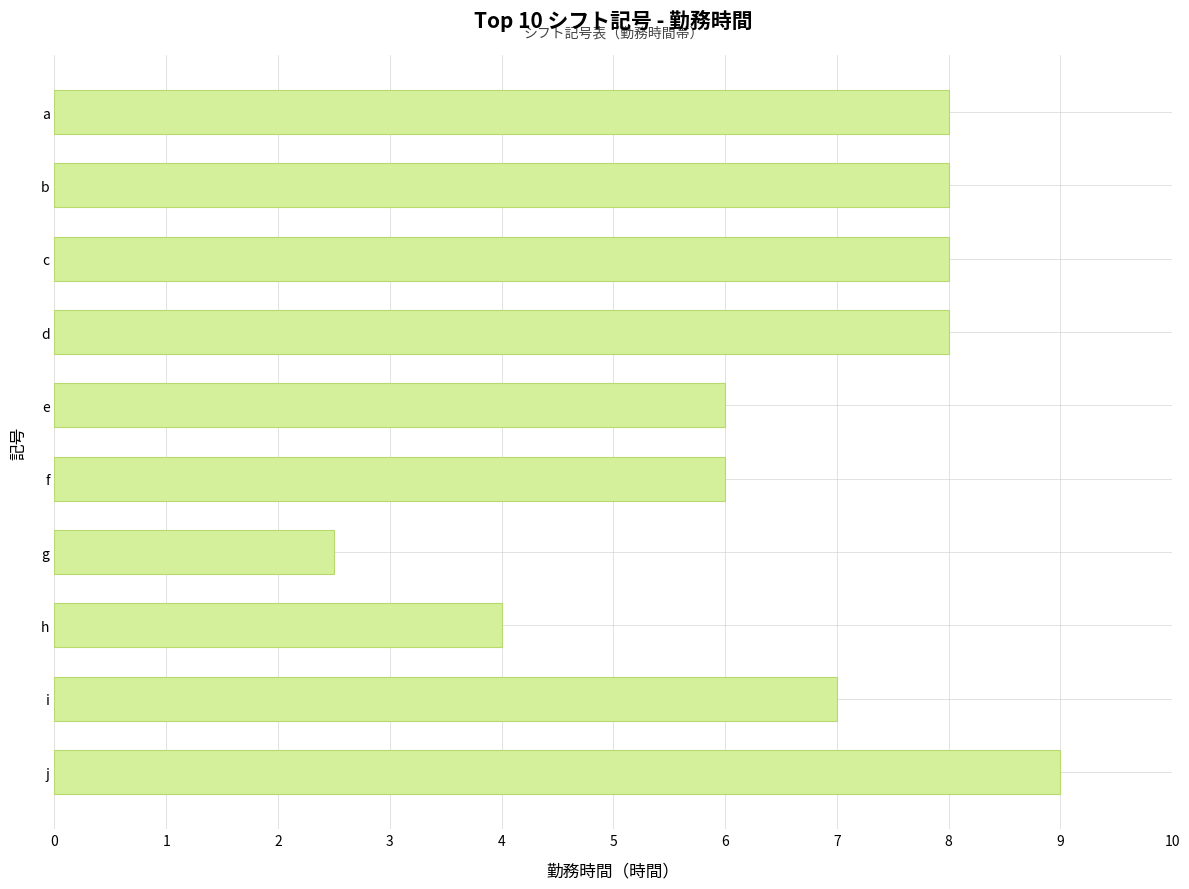

The value at i is 7.0. True or false?

True